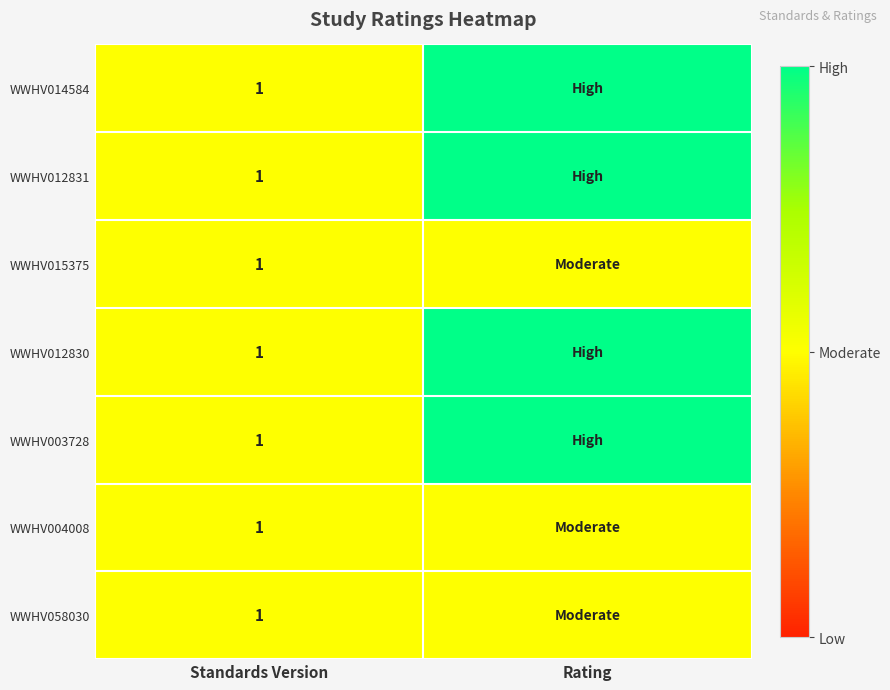

Count the number of data series in this chart.

7